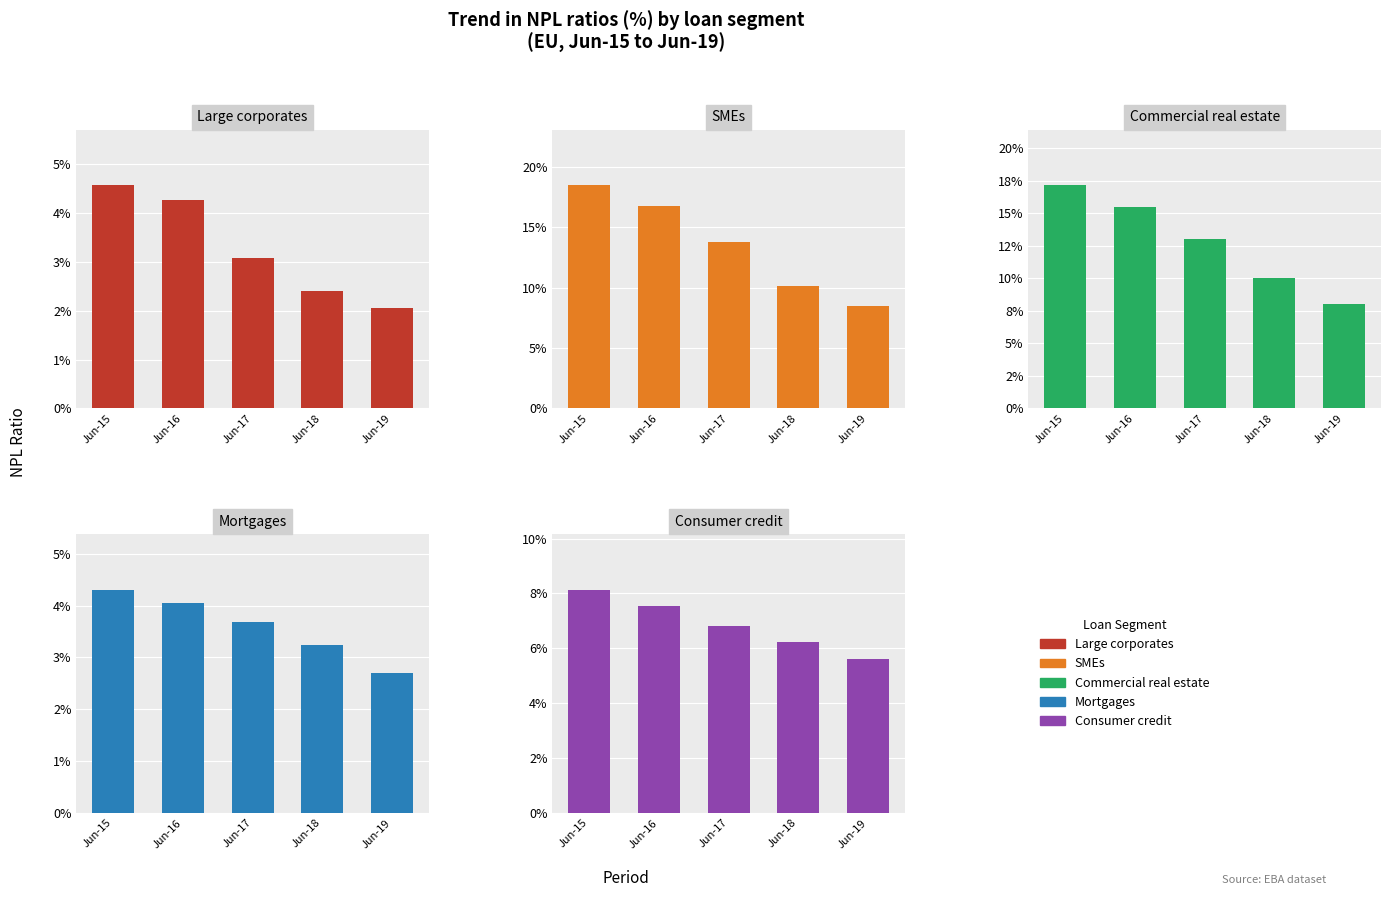

How many series are shown in this chart?

5